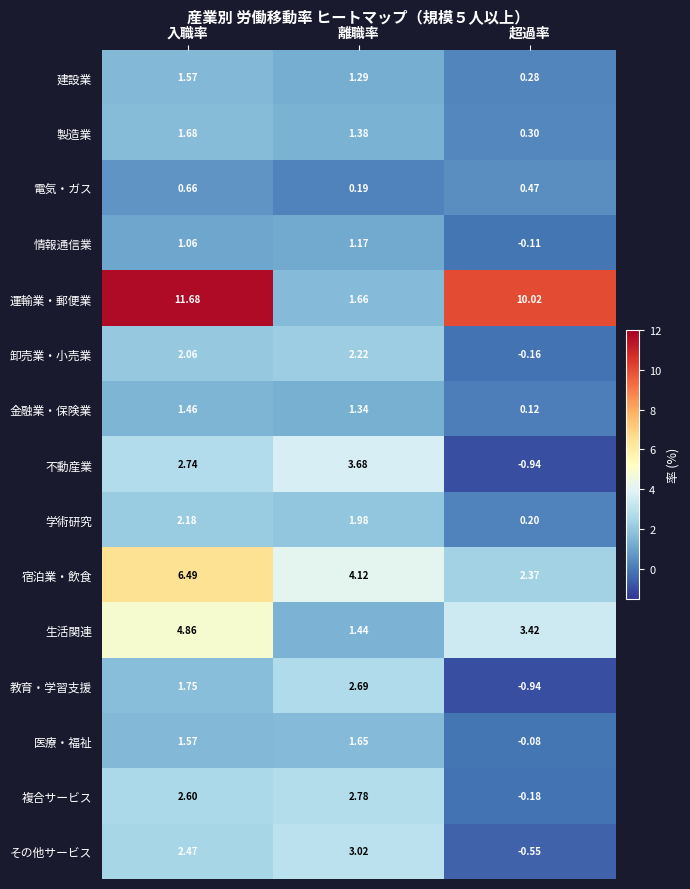

Rank the categories by 不動産業 value from lowest to highest.

超過率, 入職率, 離職率